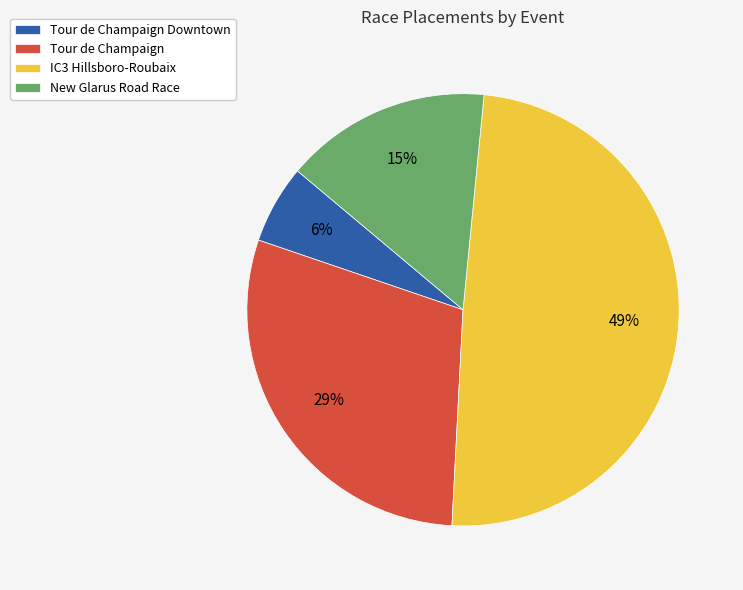

Combined, do Tour de Champaign and Tour de Champaign Downtown account for over 50%?

No